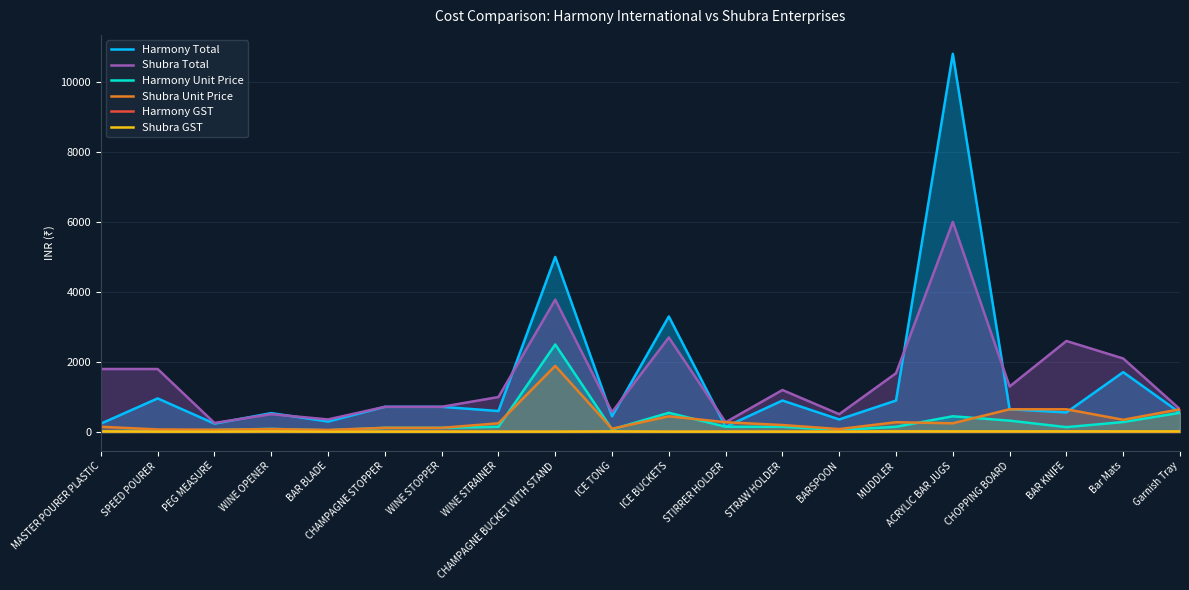

Which series changed the most between STRAW HOLDER and BAR KNIFE?

Shubra Total